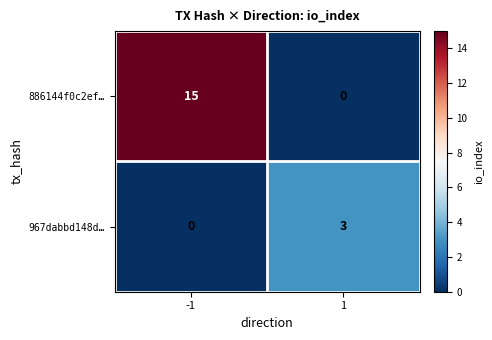

List the series in order of their overall mean, highest first.

886144f0c2ef…, 967dabbd148d…